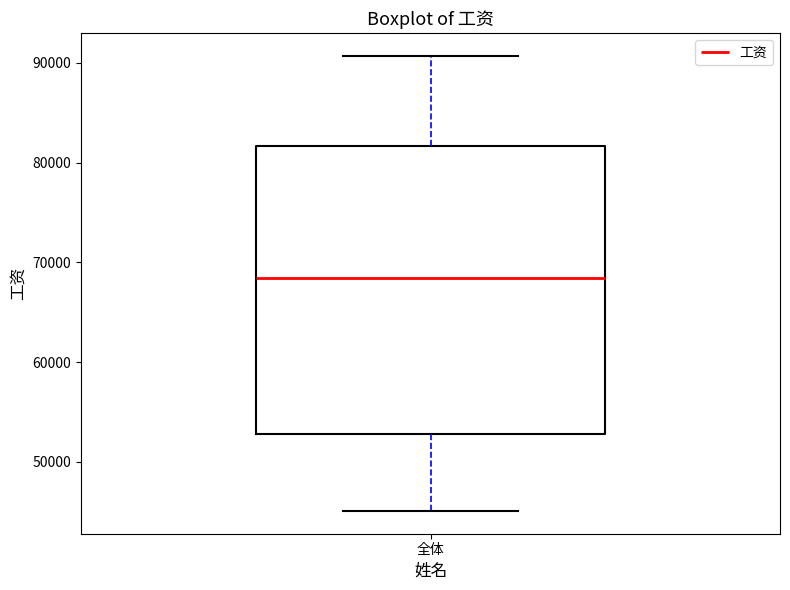

Transcribe this box plot: give where the median line is, the range the box spans, and where the two whiskers end, as read against the y-axis. The values are not printed on the chart, so give them approximately, as read against the axis.

median 68000, box 53000 to 82000, whiskers 45000 to 91000